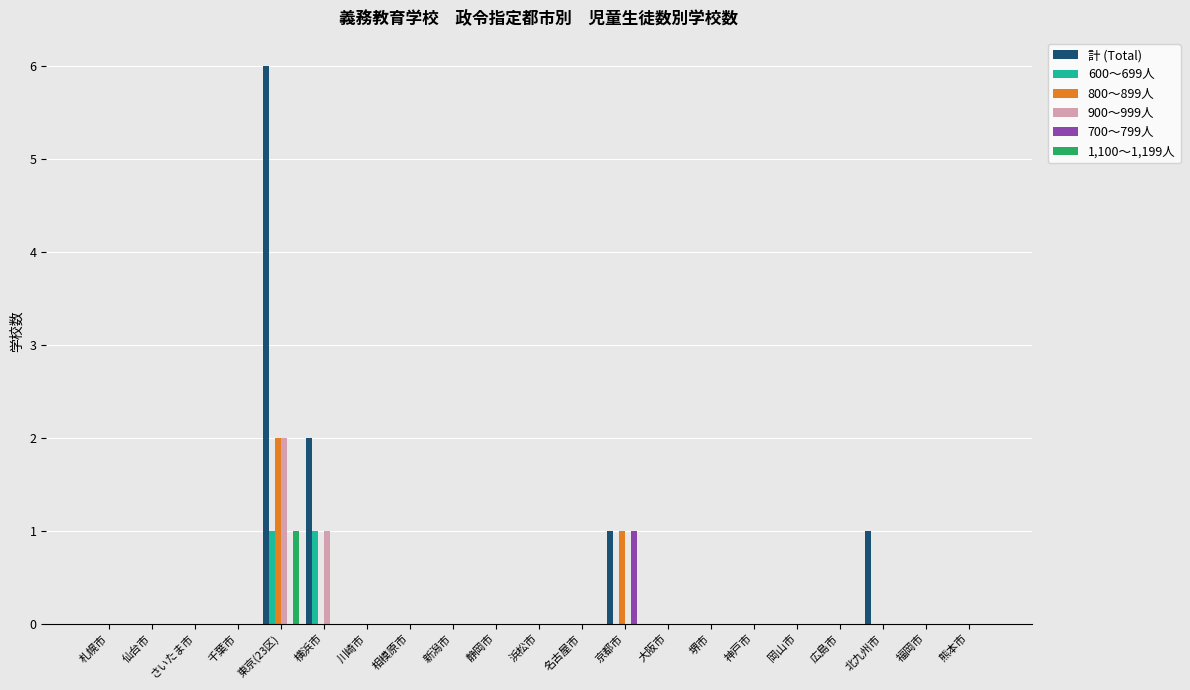

True or false: 700～799人 has a value of -1 at さいたま市.

False